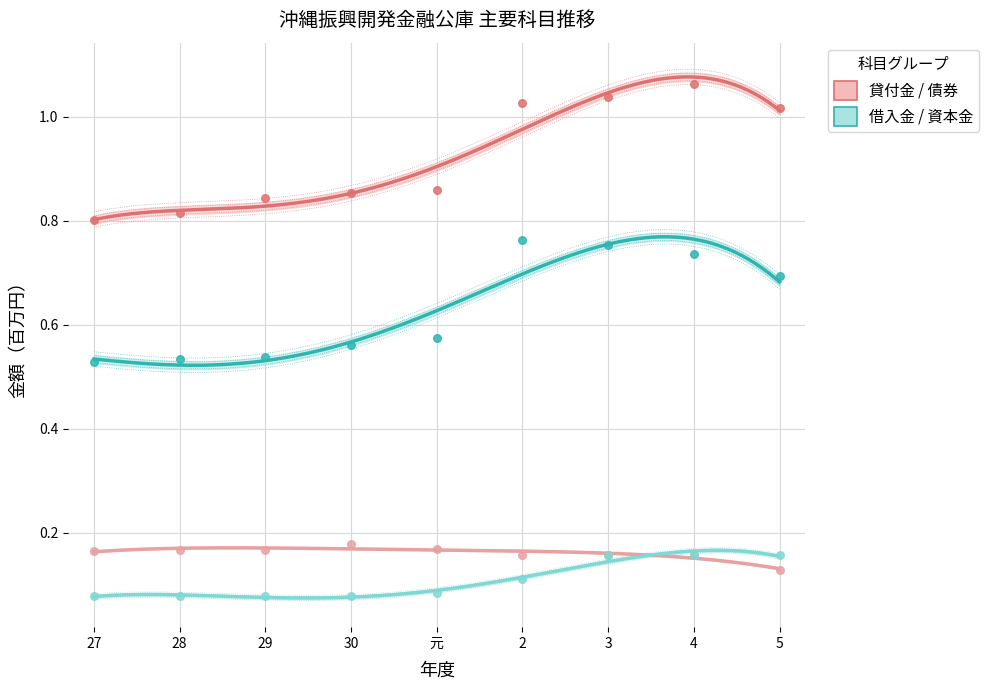

Which series has the widest spread of Y values?

貸付金